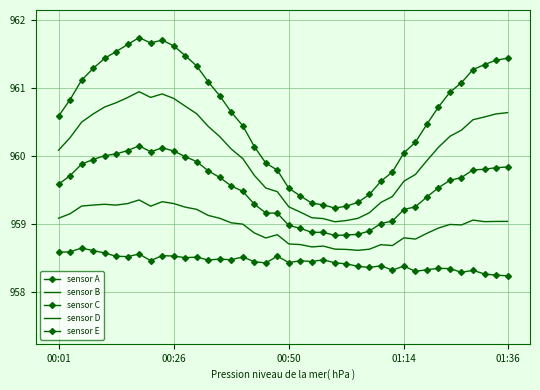

True or false: sensor B and sensor E intersect in this chart.

False